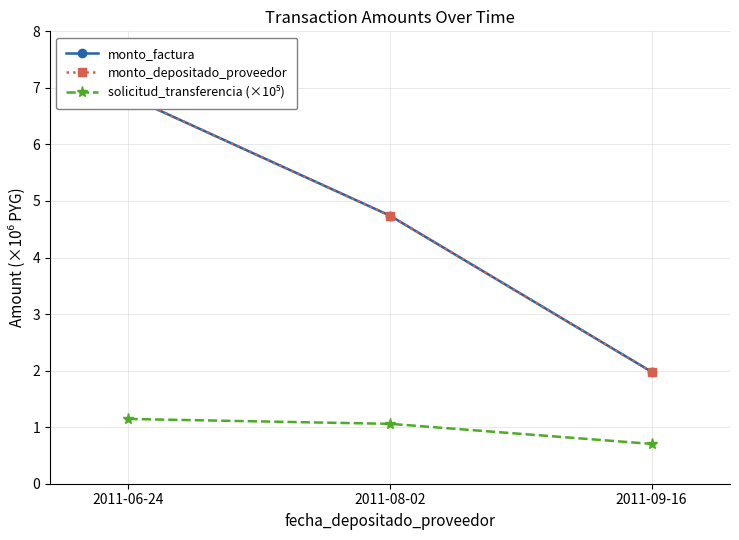

The solicitud_transferencia (×10⁵) series shows 1.1 at 2011-08-02. True or false?

True